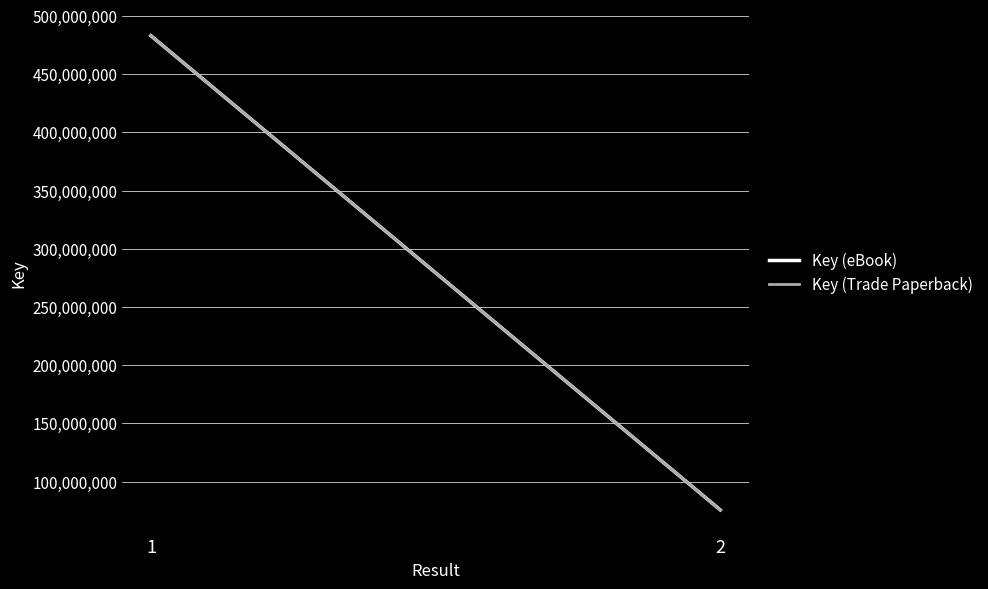

True or false: Key (Trade Paperback) has a value of 18454972 at 2.

False